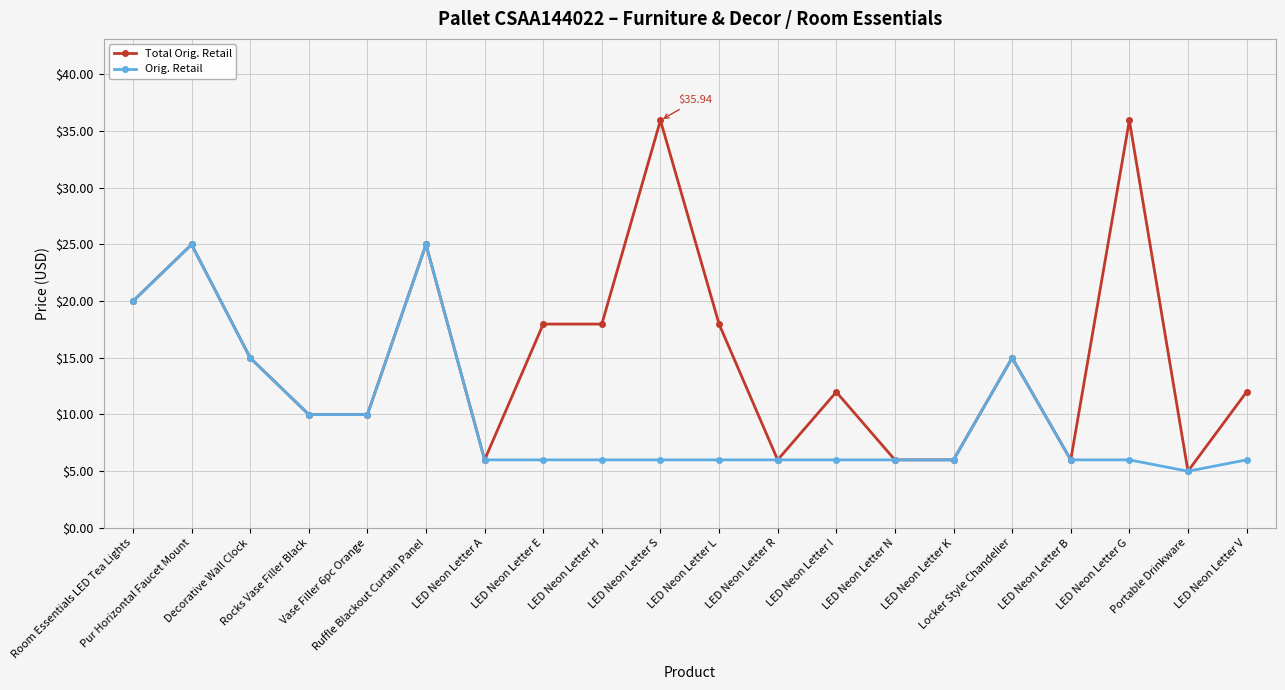

What is the label of the 7th point from the left?

LED Neon Letter A